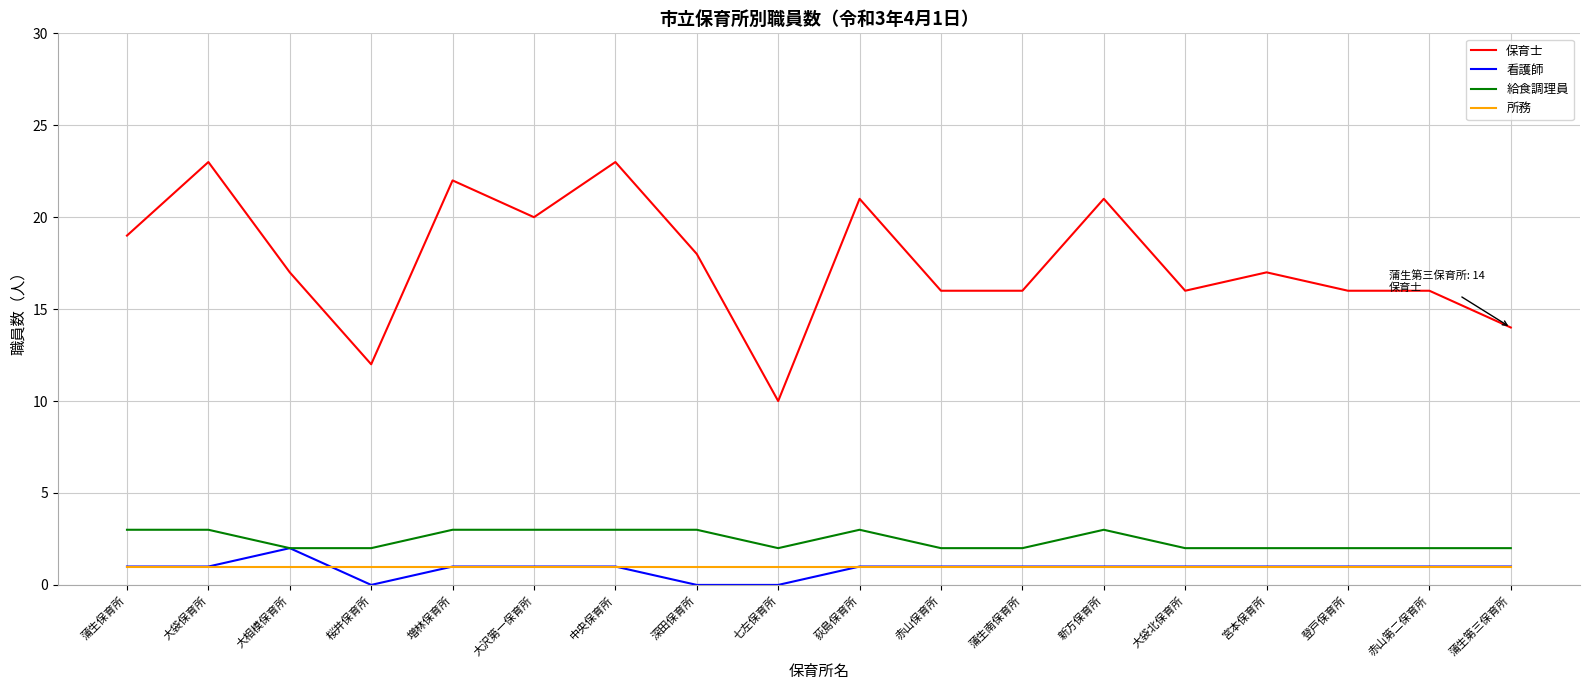

What is the sum of all 保育士 values?

317